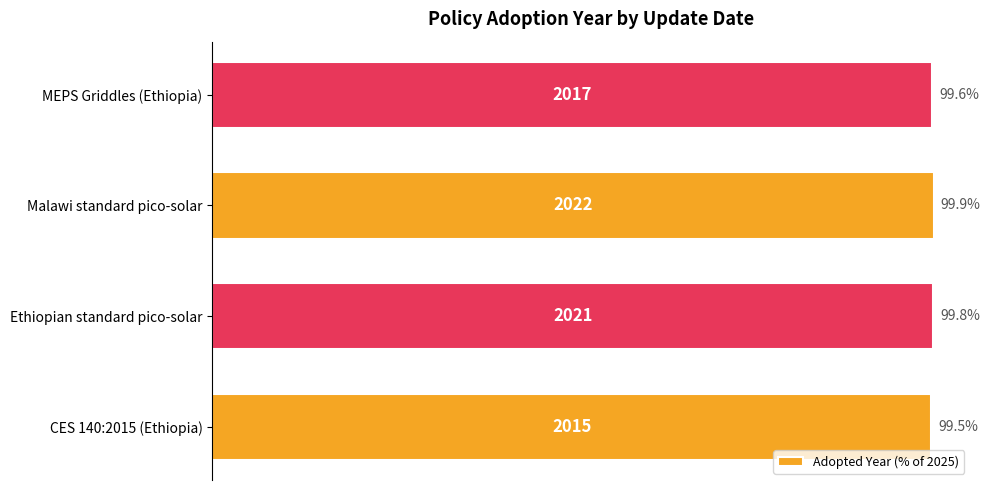

Are the bars horizontal?

Yes